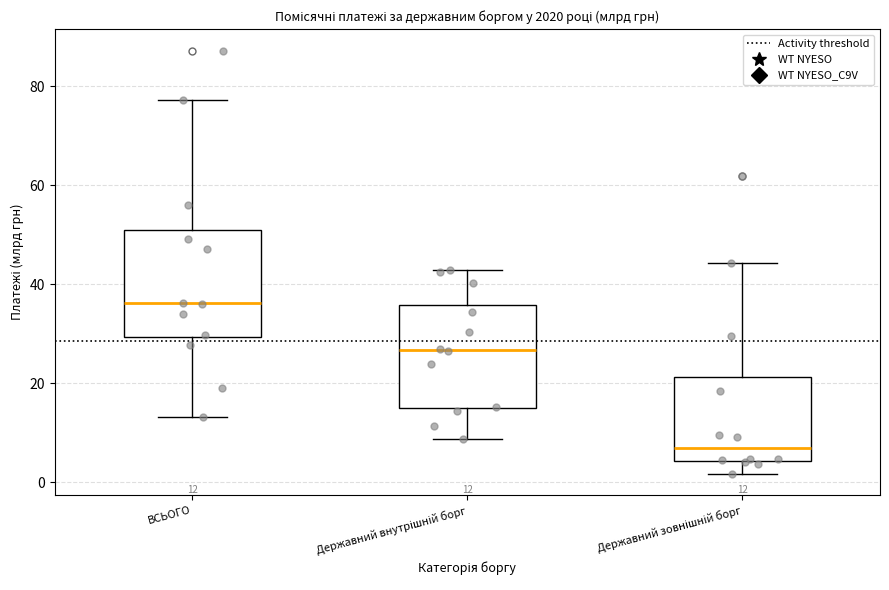

Which box's median line is the highest?

ВСЬОГО